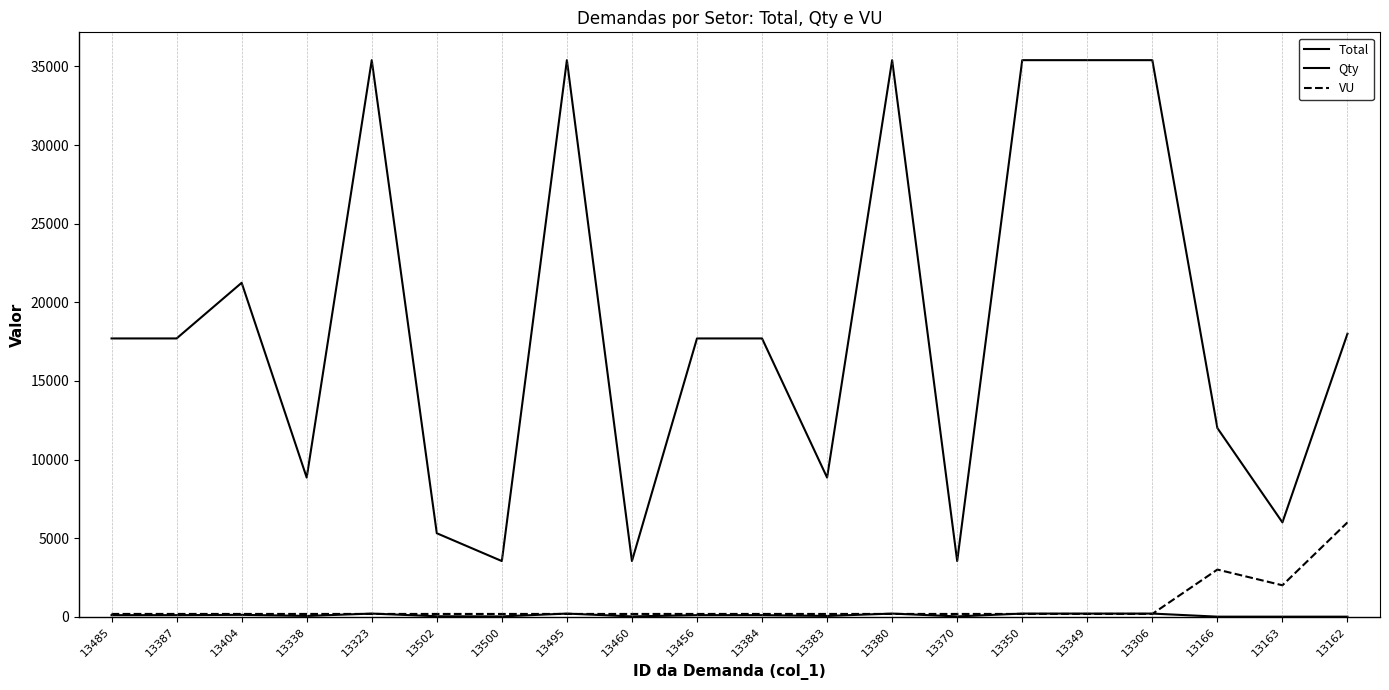

Between 13387 and 13349, which is larger?

13349